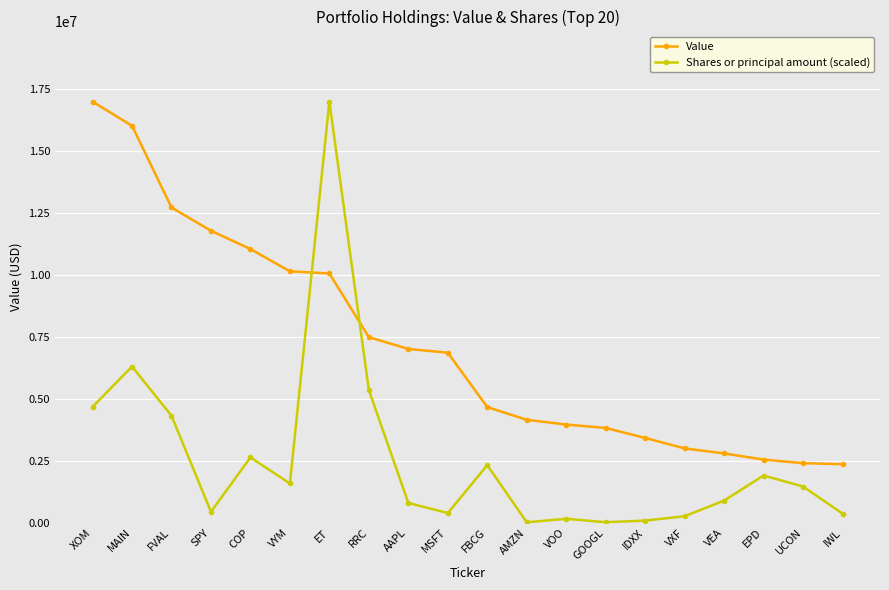

Is it true that Value equals 1621369.0 at VEA?

False